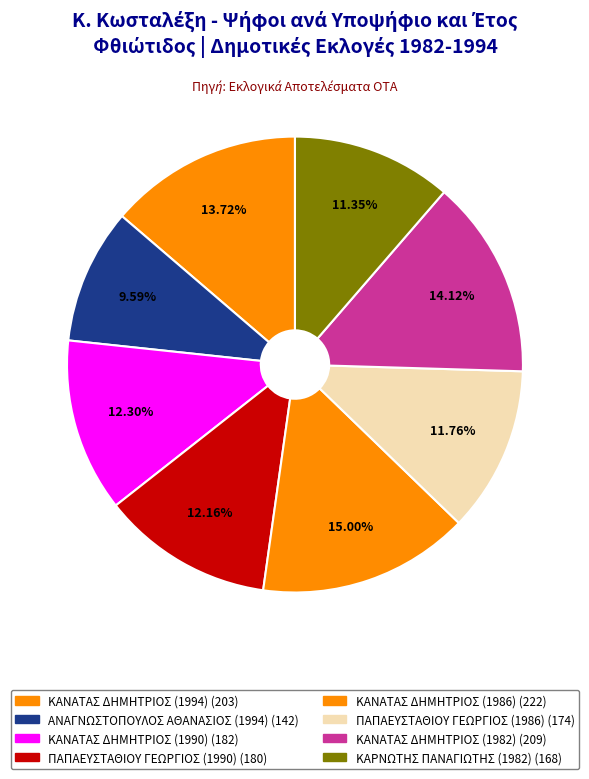

True or false: ΠΑΠΑΕΥΣΤΑΘΙΟΥ ΓΕΩΡΓΙΟΣ (1986) accounts for 22% of the total.

False